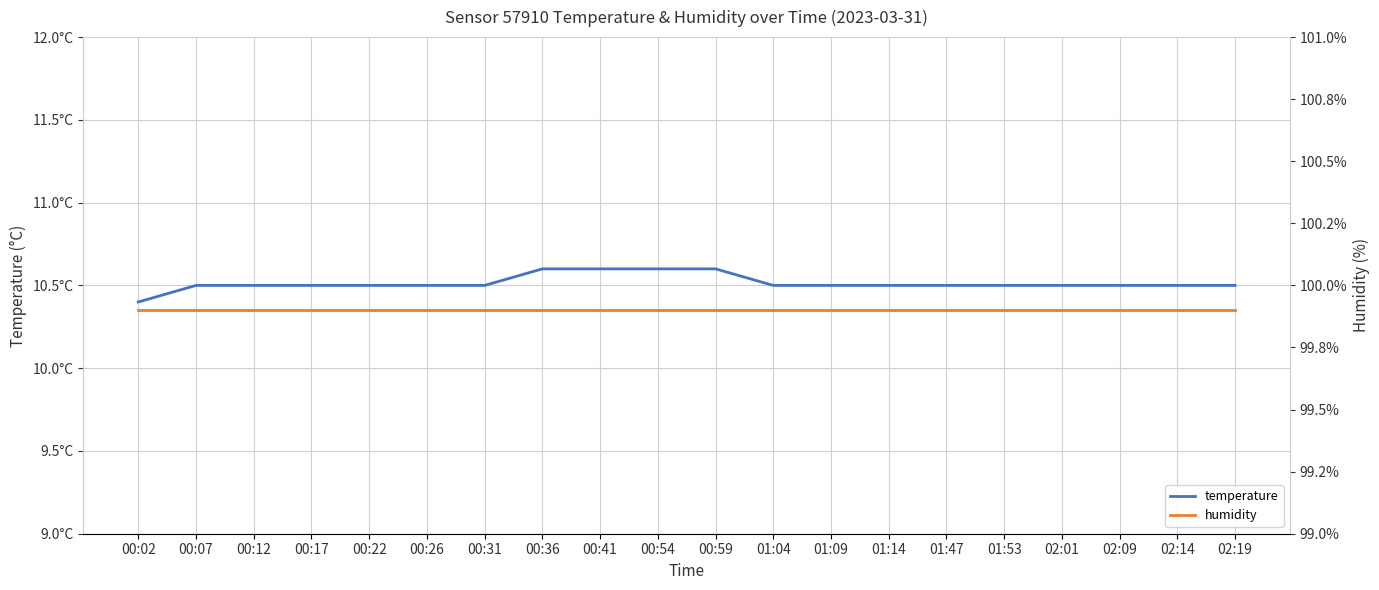

Which series has the largest total across all categories?

humidity